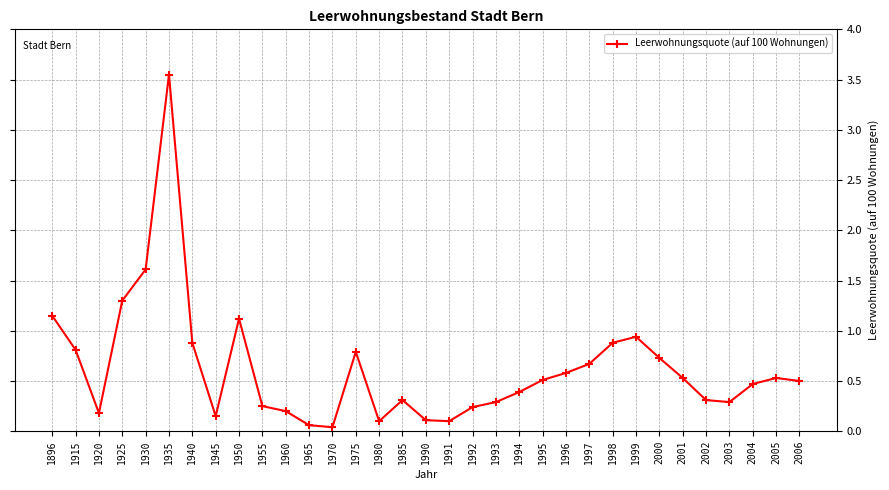

True or false: the data has more than 0 interior local peaks.

True